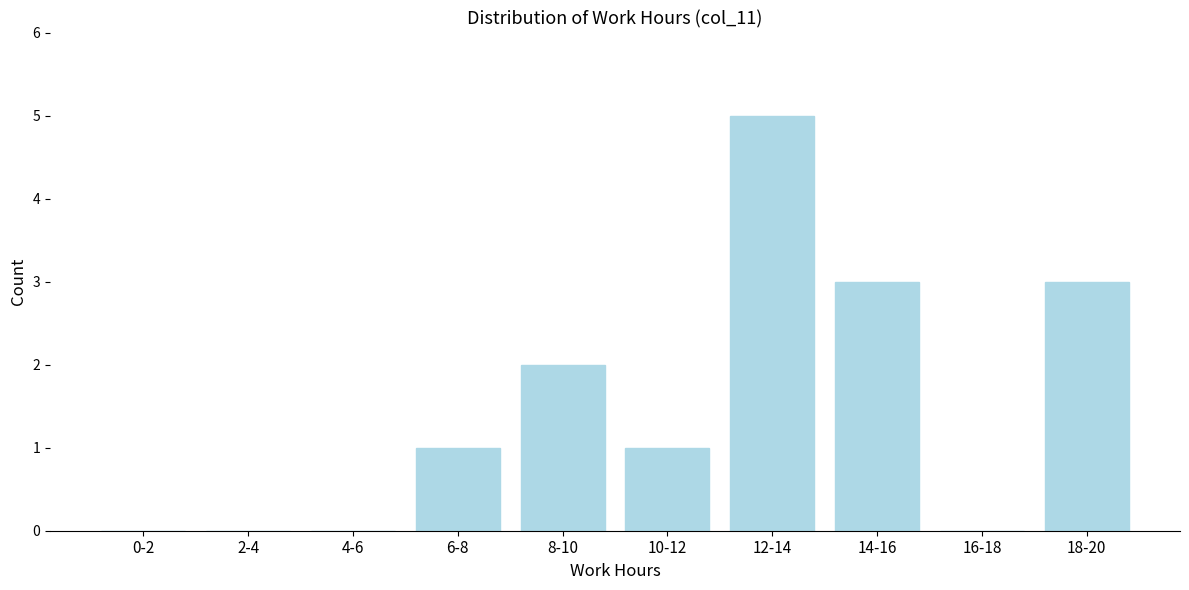

Reading left to right, what are all the values shown in this chart?

0-2=0	2-4=0	4-6=0	6-8=1	8-10=2	10-12=1	12-14=5	14-16=3	16-18=0	18-20=3